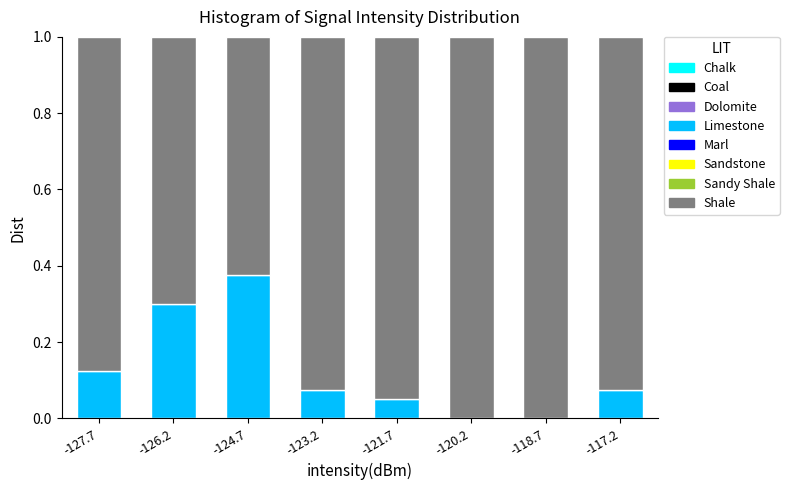

What is the sum of all Limestone values?

1.0